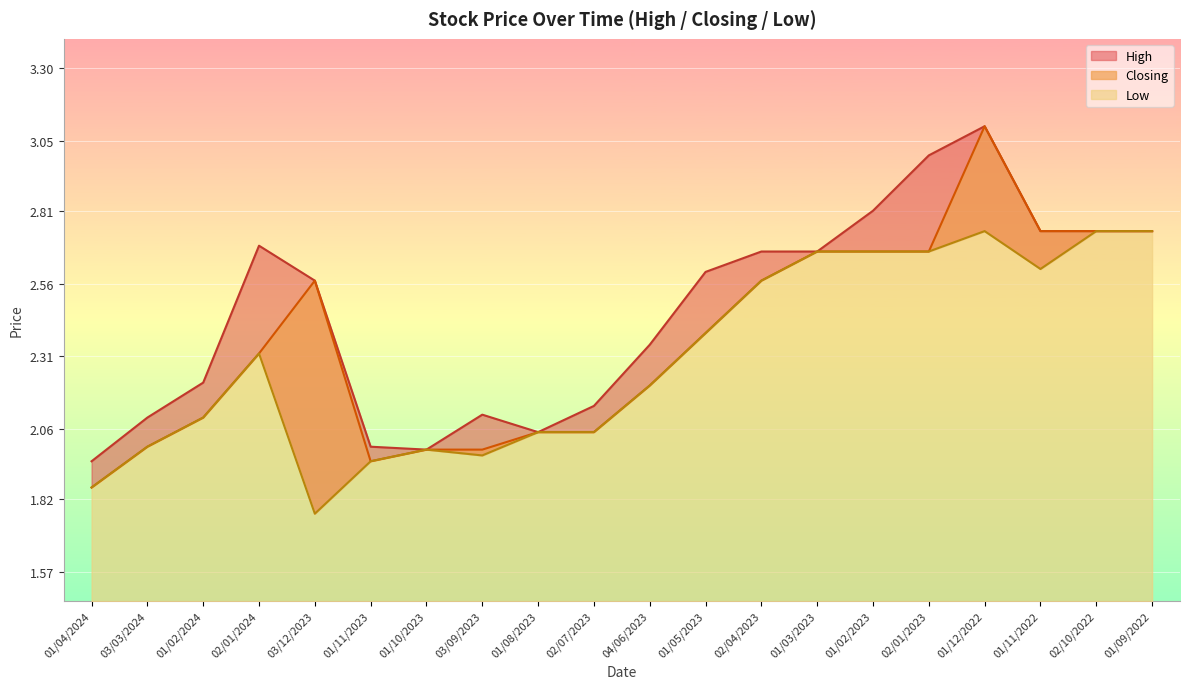

In Low, how many points are lower than both neighbors (excluding endpoints)?

3